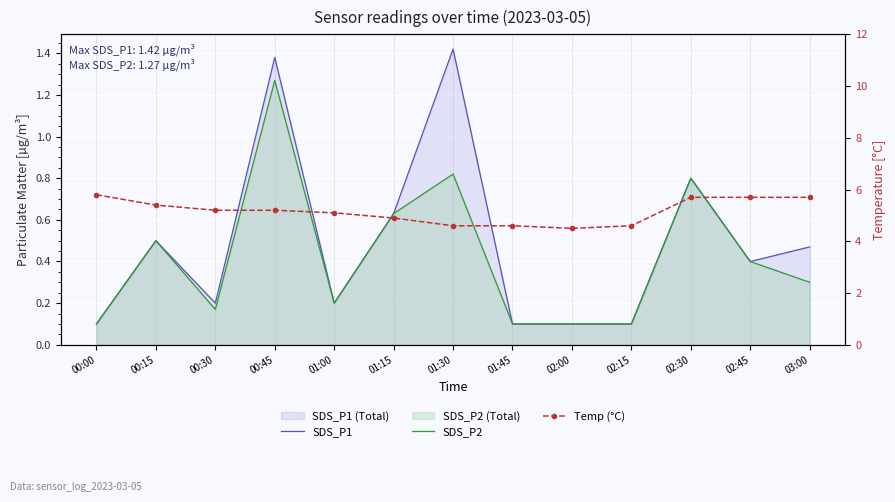

Between 01:15 and 01:45, which series saw the biggest shift?

SDS_P1